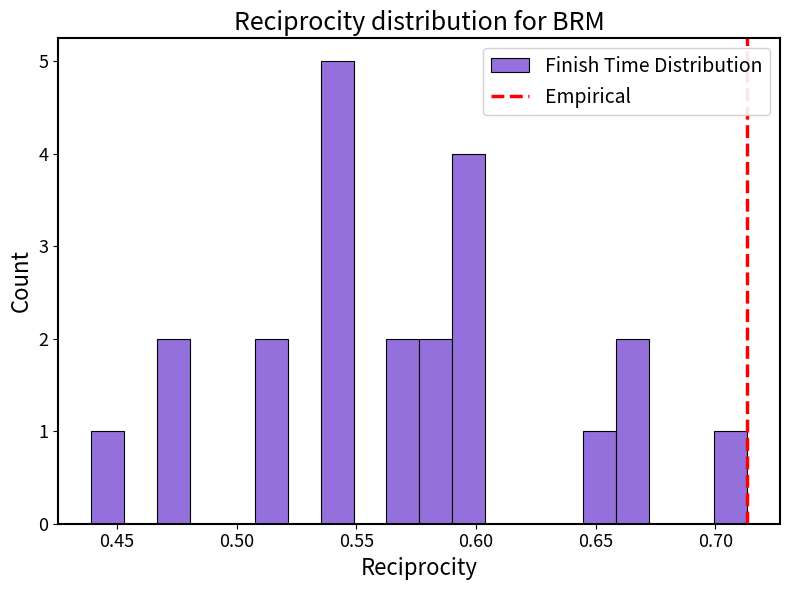

Around what value on the x-axis is the tallest bar? Give the approximate position of its centre, as read against the axis.

0.540